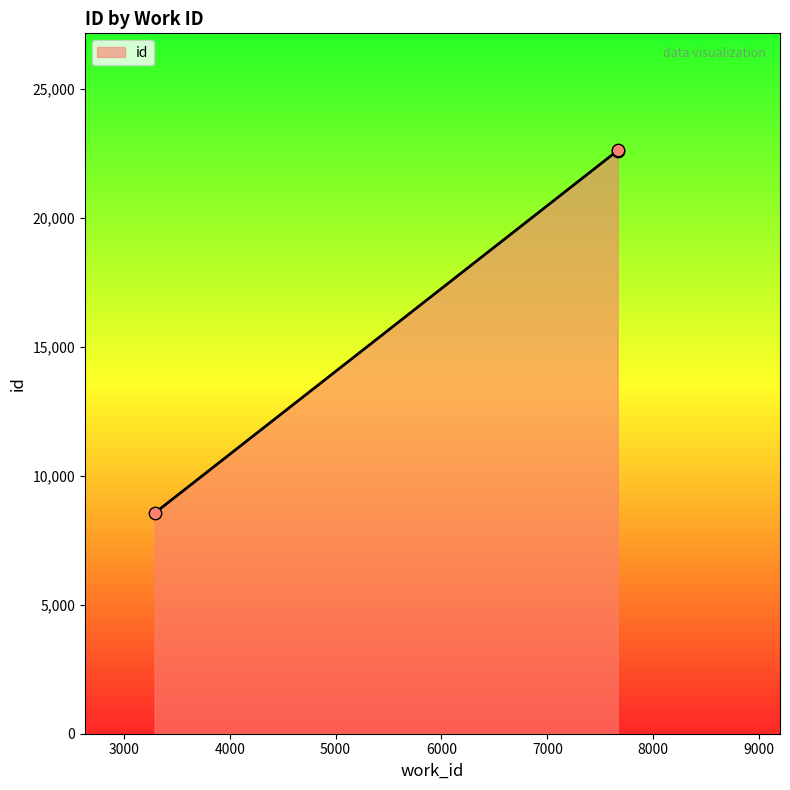

What is the ratio of the value at 7665 to the value at 7665?

1.0